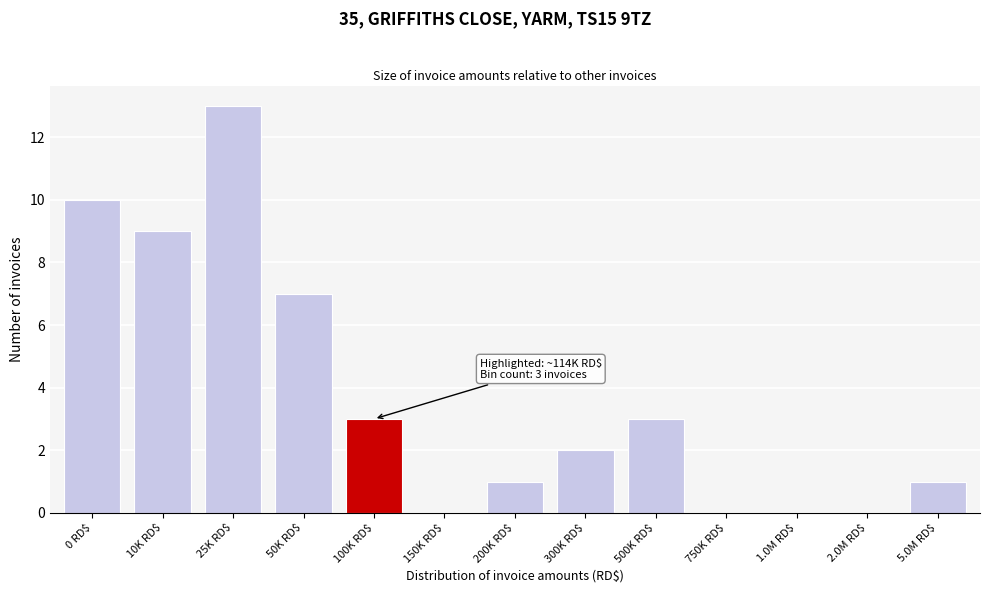

The value at 300K RD$ is 2. True or false?

True